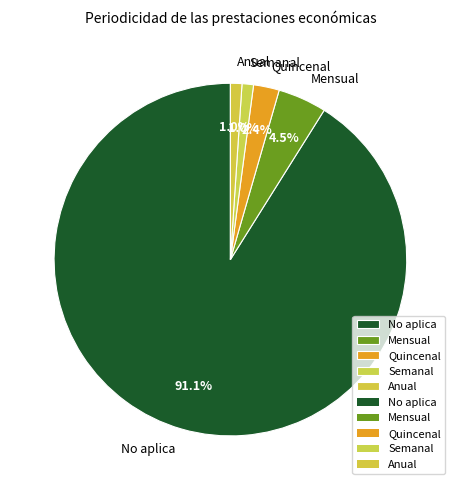

What is the total percentage of Semanal and No aplica?

92.1%